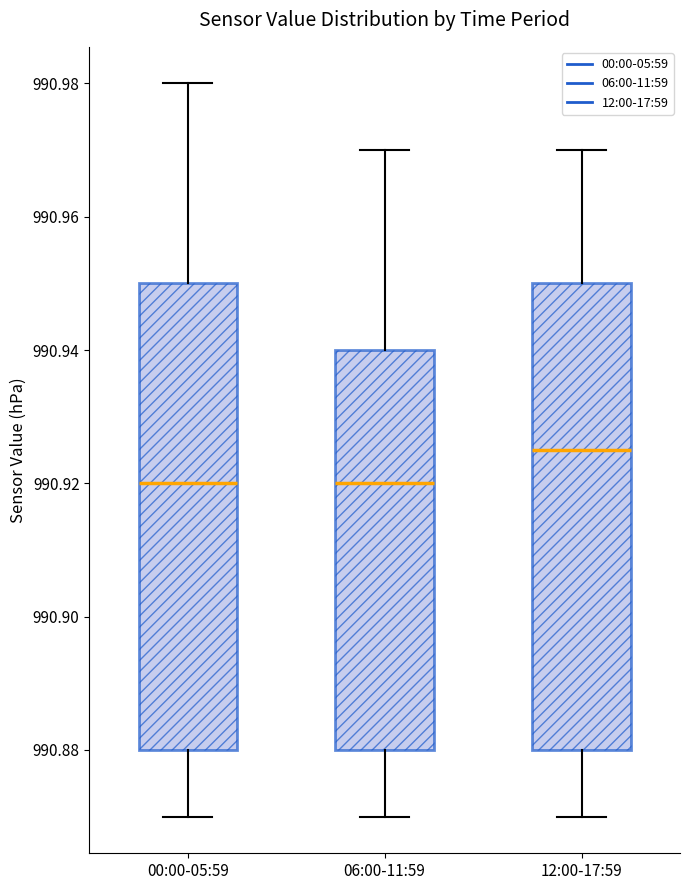

Reading left to right, read every box against the y-axis: the position of its median line, the range the box covers, and the ends of its whiskers. The values are not printed on the chart, so give them approximately, as read against the axis.

00:00-05:59: median 990.920, box 990.880 to 990.950, whiskers 990.870 to 990.980
06:00-11:59: median 990.920, box 990.880 to 990.940, whiskers 990.870 to 990.970
12:00-17:59: median 990.926, box 990.880 to 990.950, whiskers 990.870 to 990.970